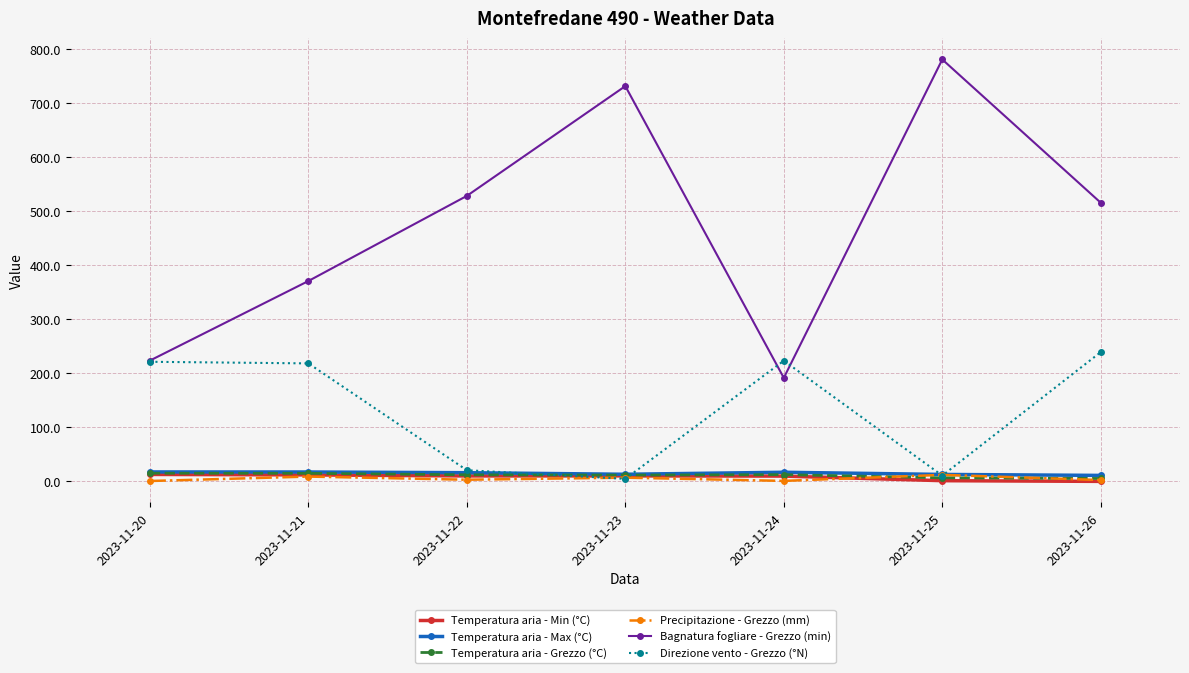

What is the value of the Temperatura aria - Grezzo (°C) point at the 4th from the left?

10.9